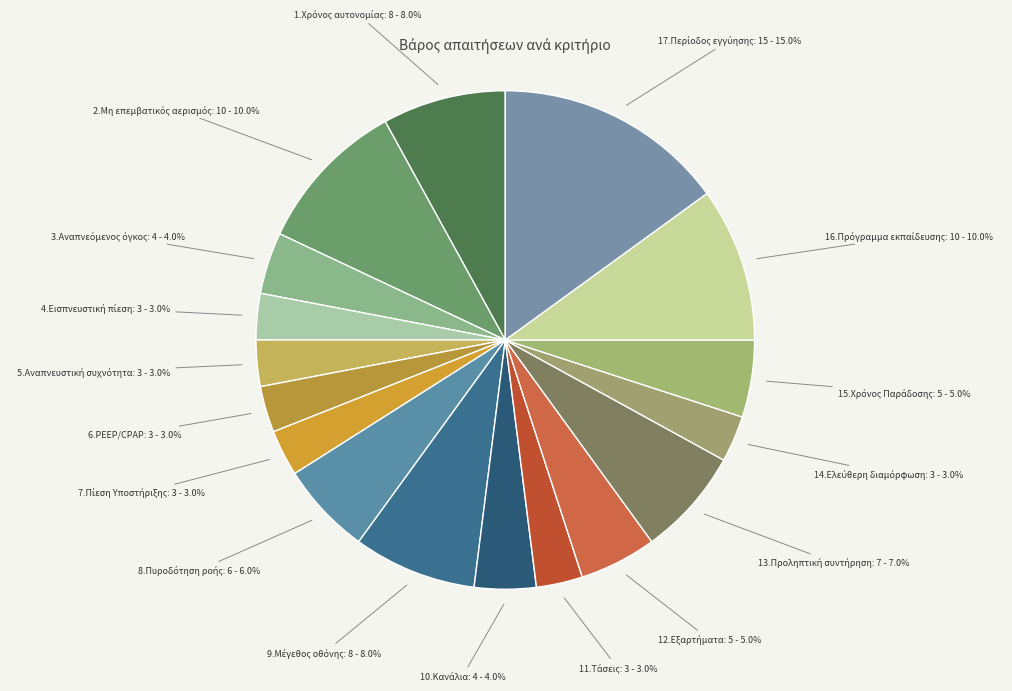

How many slices are in this pie chart?

17